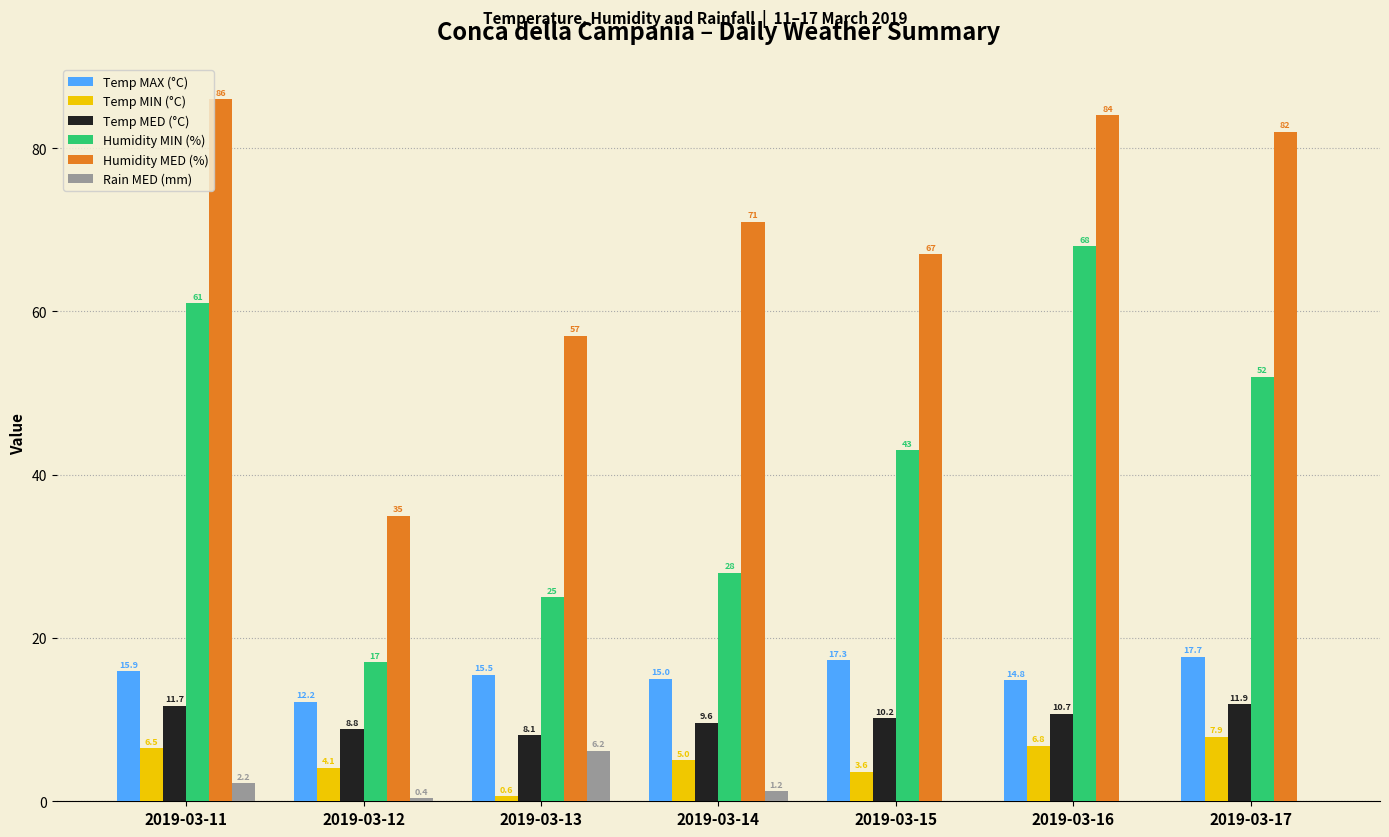

Where does the Humidity MED (%) series first go above 71?

2019-03-11